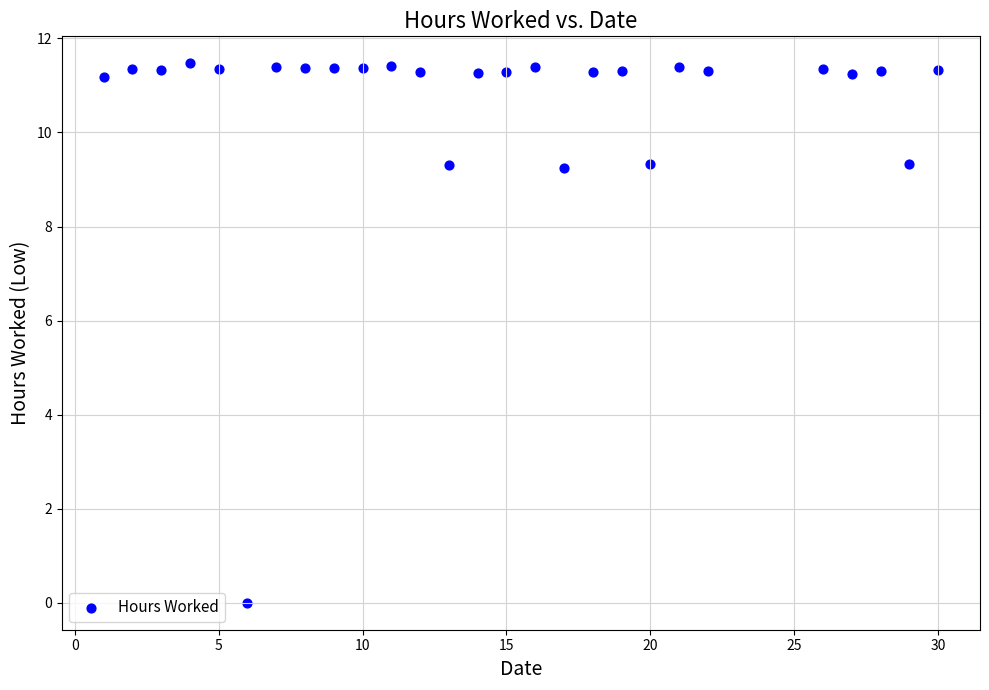

What is the range of X values (max minus min)?

29.0